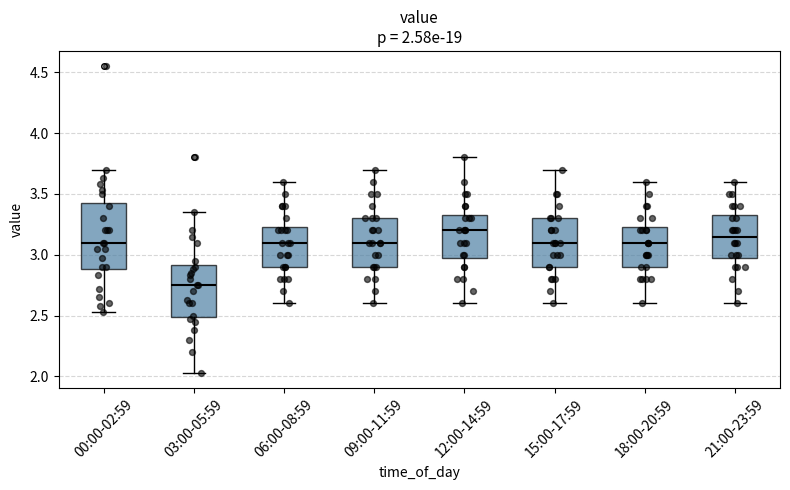

Comparing the boxes themselves (not the whiskers), which one is the tallest?

00:00-02:59